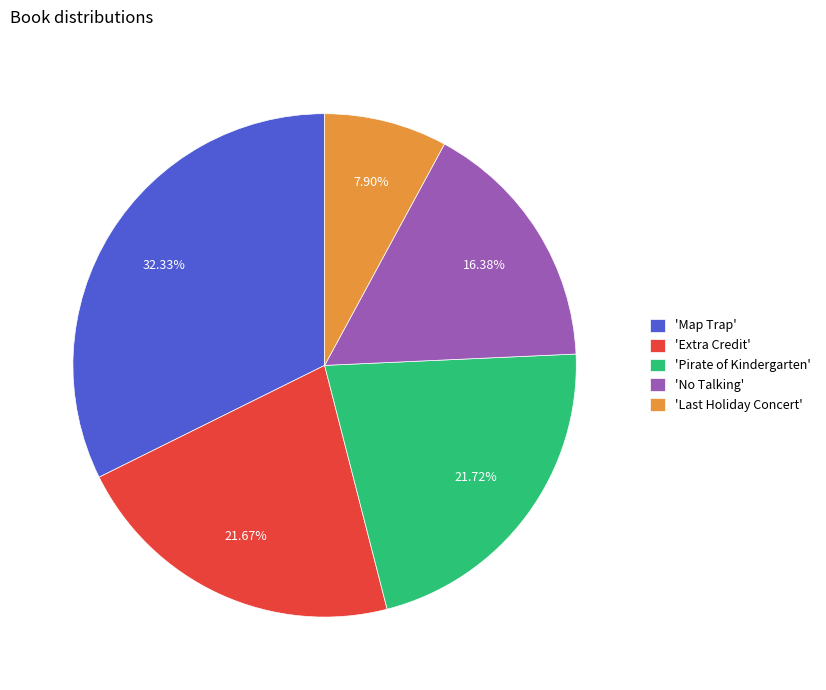

To the nearest percent, what is the average slice percentage?

20%